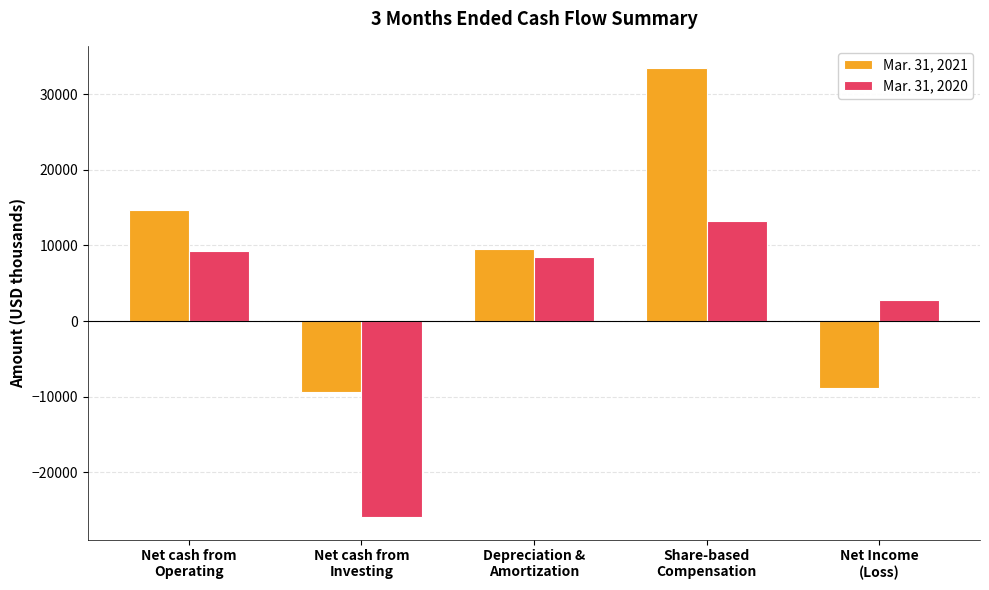

Reading left to right, extract all data points from this chart.

Mar. 31, 2021: Net cash from
Operating=14657	Net cash from
Investing=-9445	Depreciation &
Amortization=9471	Share-based
Compensation=33428	Net Income
(Loss)=-8916
Mar. 31, 2020: Net cash from
Operating=9249	Net cash from
Investing=-25929	Depreciation &
Amortization=8409	Share-based
Compensation=13188	Net Income
(Loss)=2736